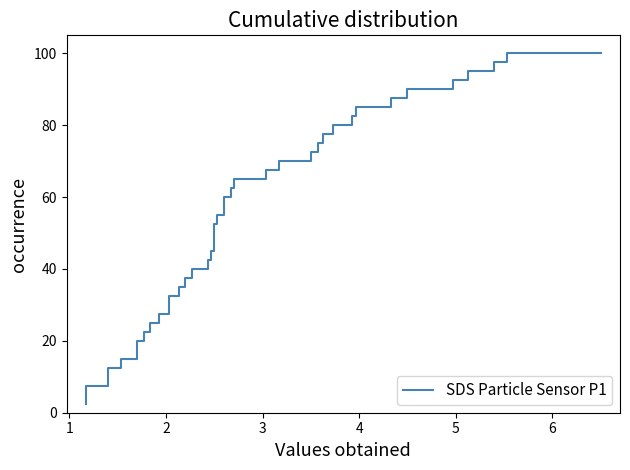

The value at 9 is 25.0. True or false?

True